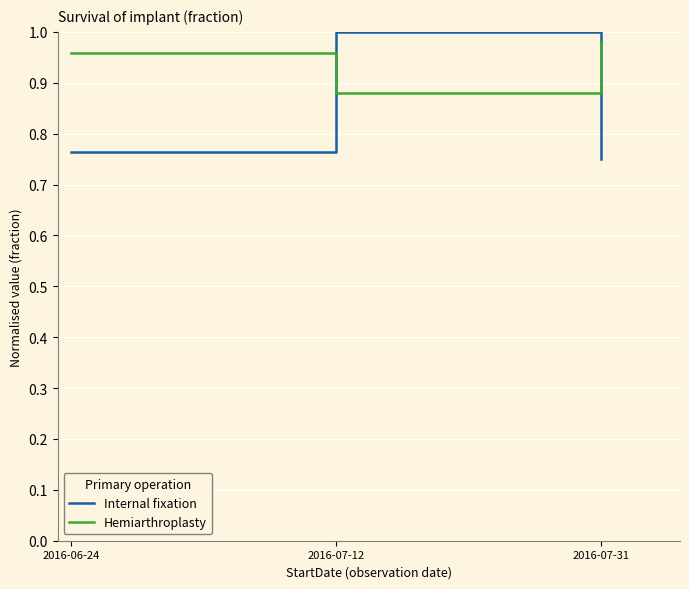

What is the difference between the maximum and minimum values in the Hemiarthroplasty series?

0.1